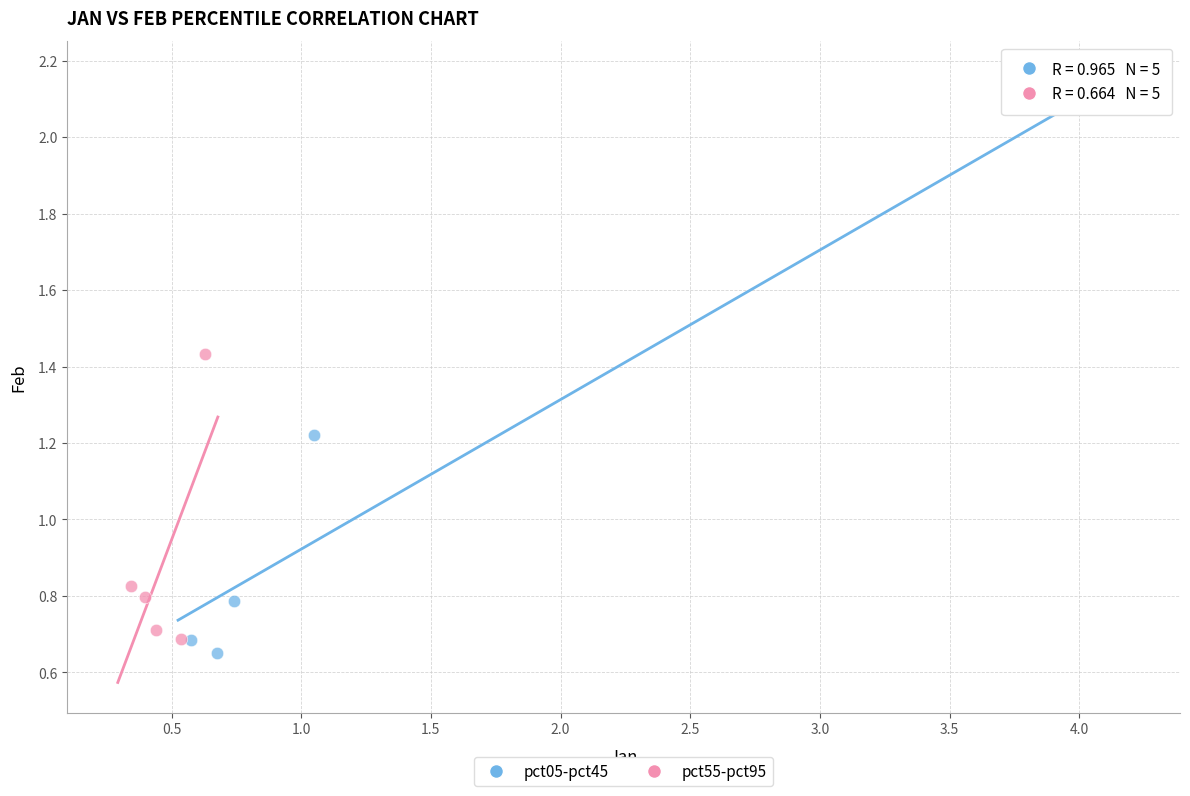

Which series reaches the maximum Y coordinate?

pct05-pct45